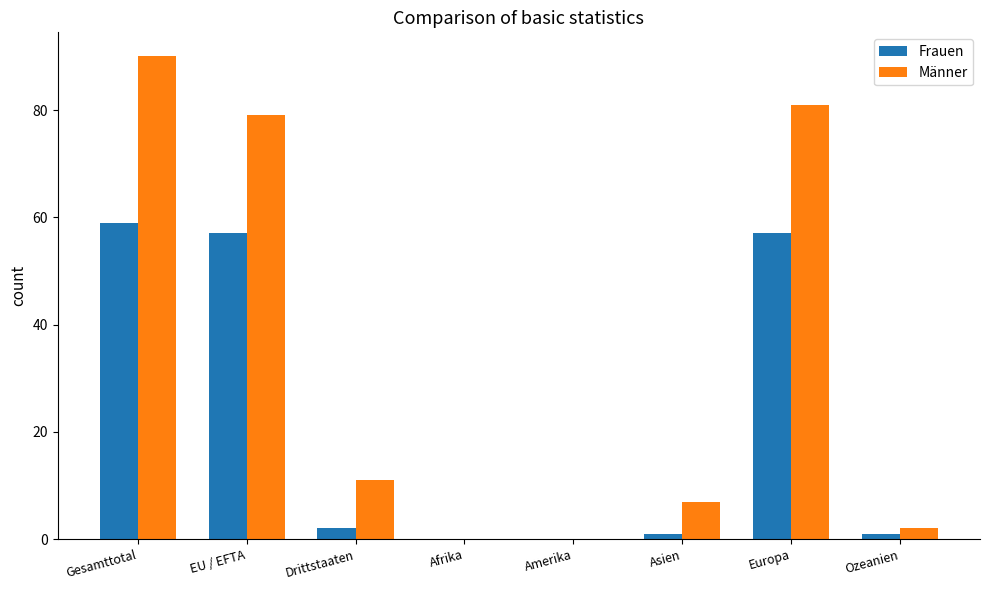

Which series changed the most between Gesamttotal and EU / EFTA?

Männer